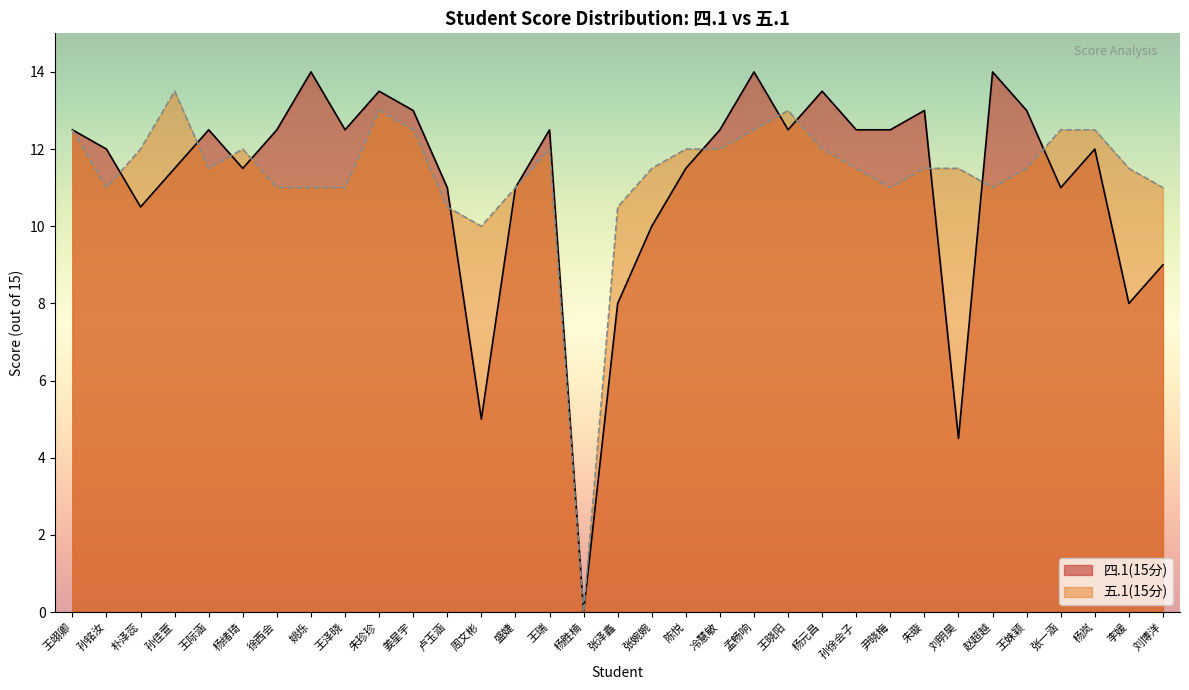

True or false: 四.1(15分) and 五.1(15分) cross at least once.

True